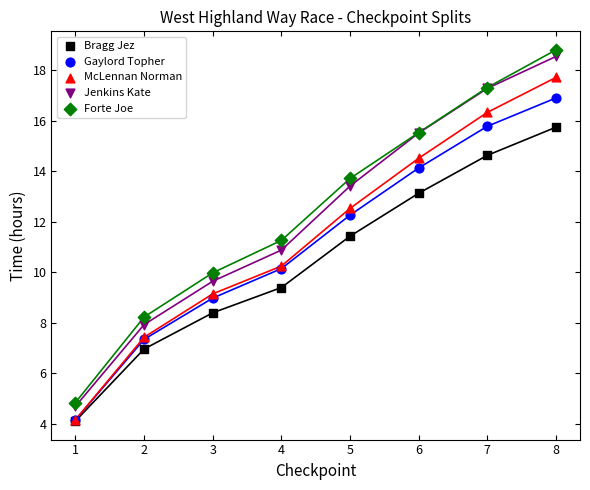

What are all the series names shown in the legend?

Bragg Jez, Gaylord Topher, McLennan Norman, Jenkins Kate, Forte Joe